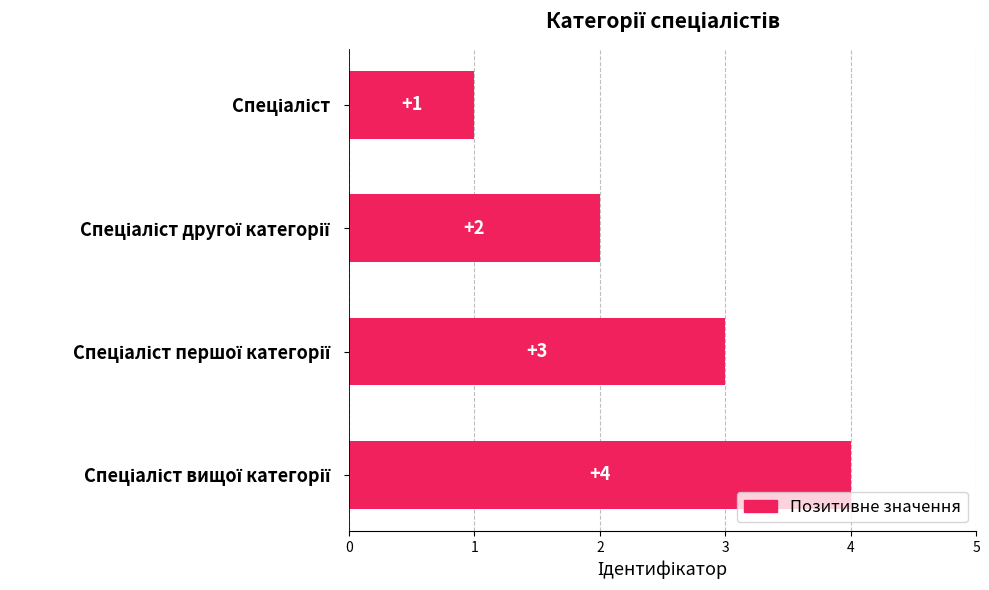

What is the value of the 2nd bar from the top?

2